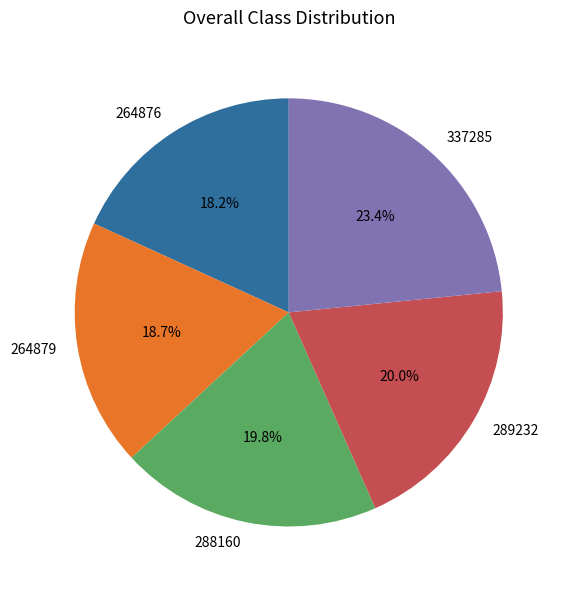

True or false: 264879 accounts for 4% of the total.

False